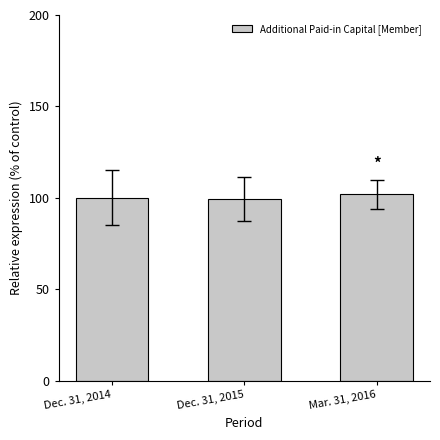

The value at Dec. 31, 2014 is 100.0. True or false?

True